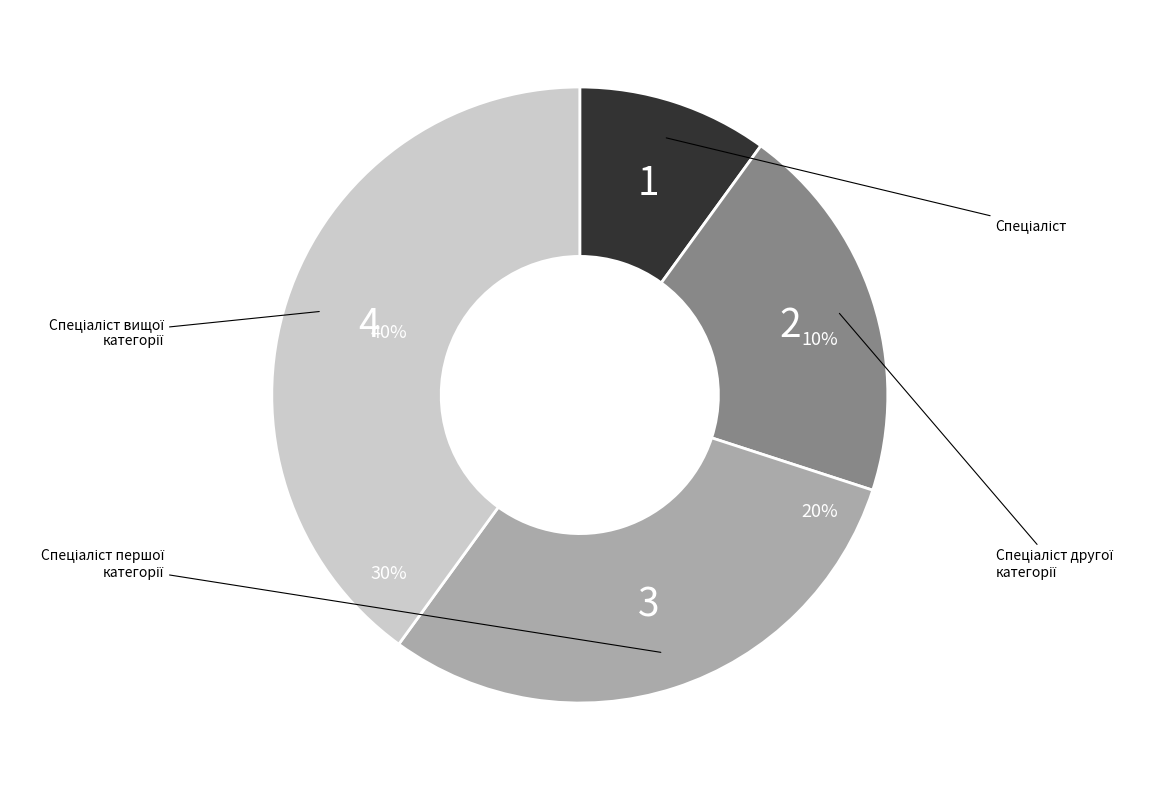

To the nearest percent, what portion does Спеціаліст першої категорії represent?

30%